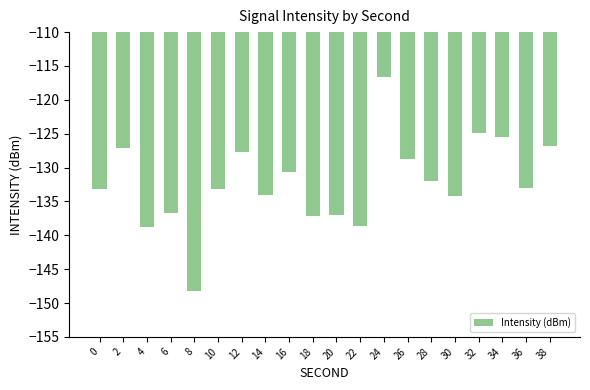

What is the minimum value shown in the chart?

-148.3